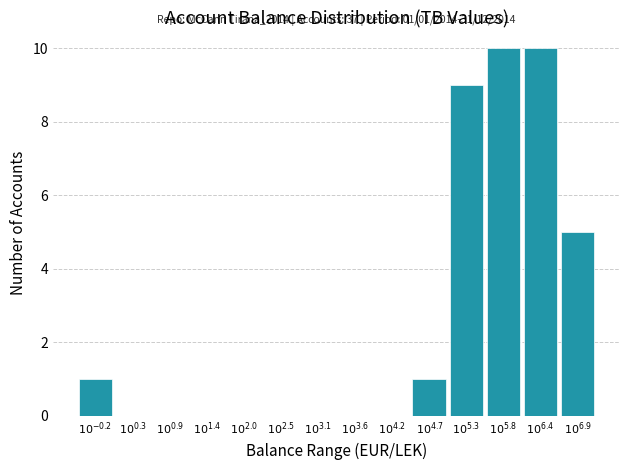

What is the sum of all values?

36